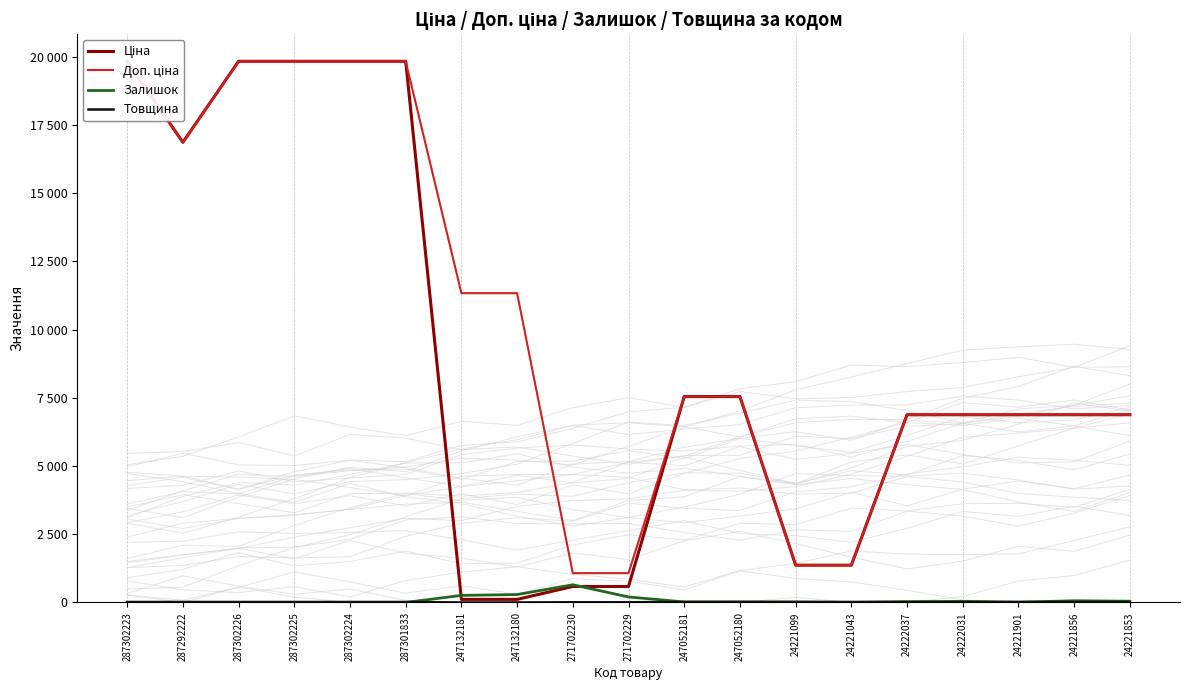

Reading right to left, what are all the values shown in this chart?

Ціна: 24221853=6879.5	24221856=6879.5	24221901=6879.5	24222031=6879.5	24222037=6879.5	24221043=1366.3	24221099=1366.3	247052180=7545.9	247052181=7545.9	271702229=586.0	271702230=586.0	247132180=113.3	247132181=113.3	287301833=19831.1	287302224=19831.1	287302225=19831.1	287302226=19831.1	287292222=16863.2	287302223=19831.1
Доп. ціна: 24221853=6879.5	24221856=6879.5	24221901=6879.5	24222031=6879.5	24222037=6879.5	24221043=1366.0	24221099=1366.0	247052180=7545.9	247052181=7545.9	271702229=1074.5	271702230=1074.5	247132180=11334.0	247132181=11334.0	287301833=19831.1	287302224=19831.1	287302225=19831.1	287302226=19831.1	287292222=16863.2	287302223=19831.1
Залишок: 24221853=46.0	24221856=62.0	24221901=10.0	24222031=38.0	24222037=28.0	24221043=4.0	24221099=16.0	247052180=21.0	247052181=19.0	271702229=202.0	271702230=649.0	247132180=290.0	247132181=260.0	287301833=0.0	287302224=3.0	287302225=0.0	287302226=0.0	287292222=5.0	287302223=1.0
Товщина: 24221853=18.0	24221856=18.0	24221901=18.0	24222031=18.0	24222037=18.0	24221043=18.0	24221099=18.0	247052180=18.0	247052181=18.0	271702229=8.0	271702230=8.0	247132180=0.0	247132181=0.0	287301833=18.0	287302224=18.0	287302225=18.0	287302226=18.0	287292222=18.0	287302223=18.0